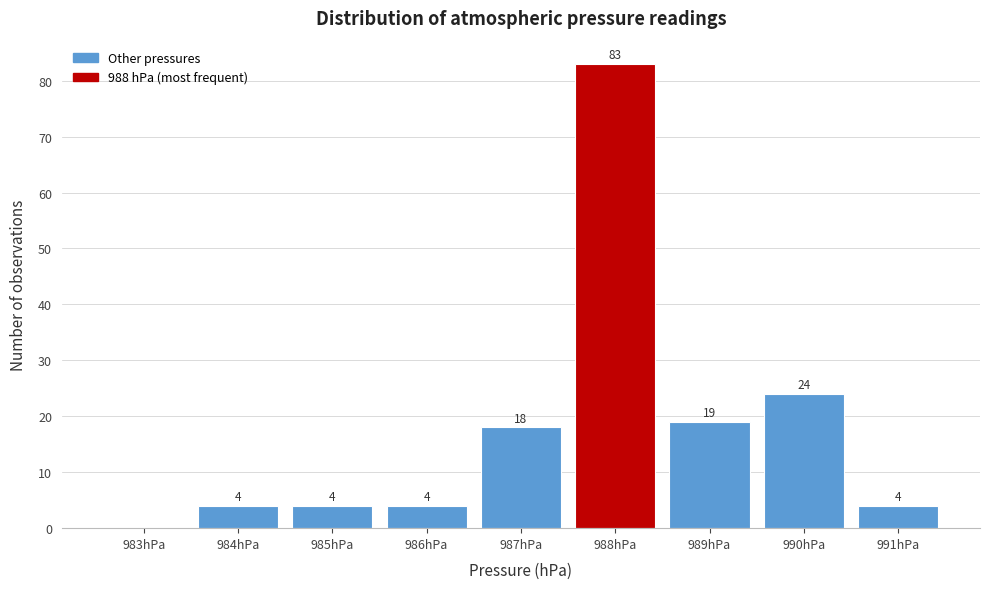

Reading right to left, list all the values displayed in this chart.

991hPa=4	990hPa=24	989hPa=19	988hPa=83	987hPa=18	986hPa=4	985hPa=4	984hPa=4	983hPa=0